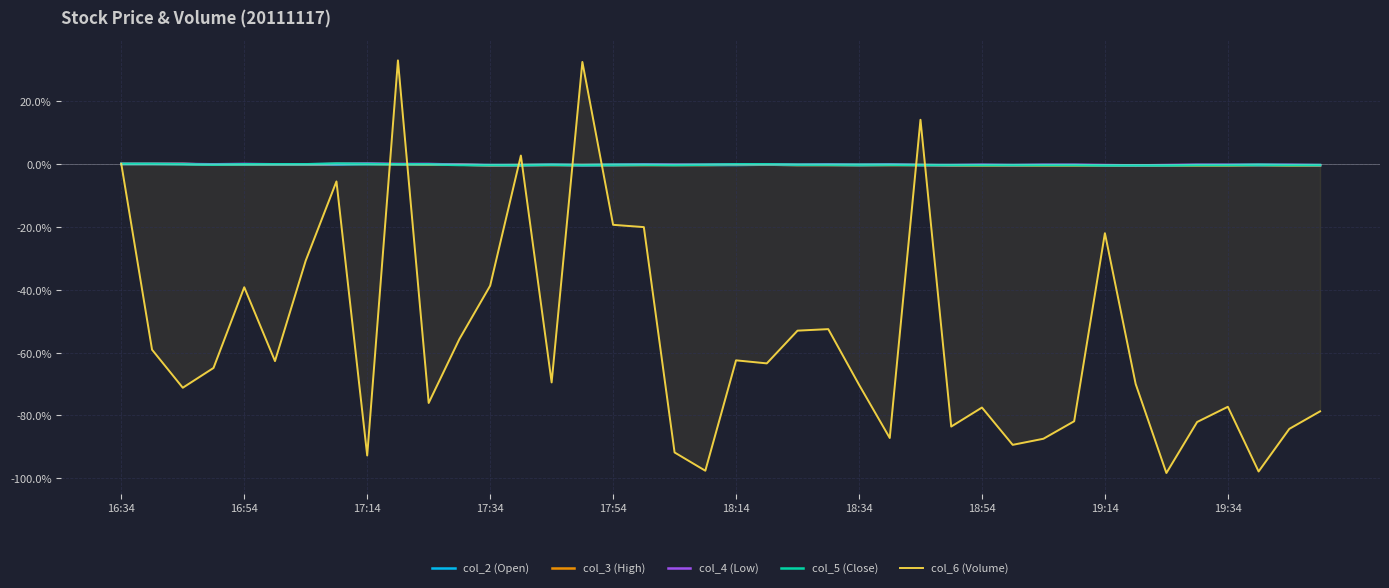

Which series has the largest range (max minus min)?

col_6 (Volume)